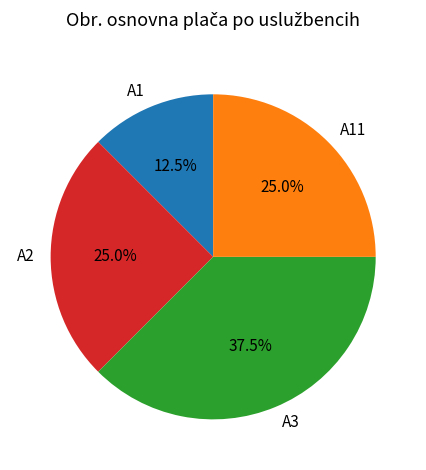

What percentage is NOT represented by A2?

75.0%